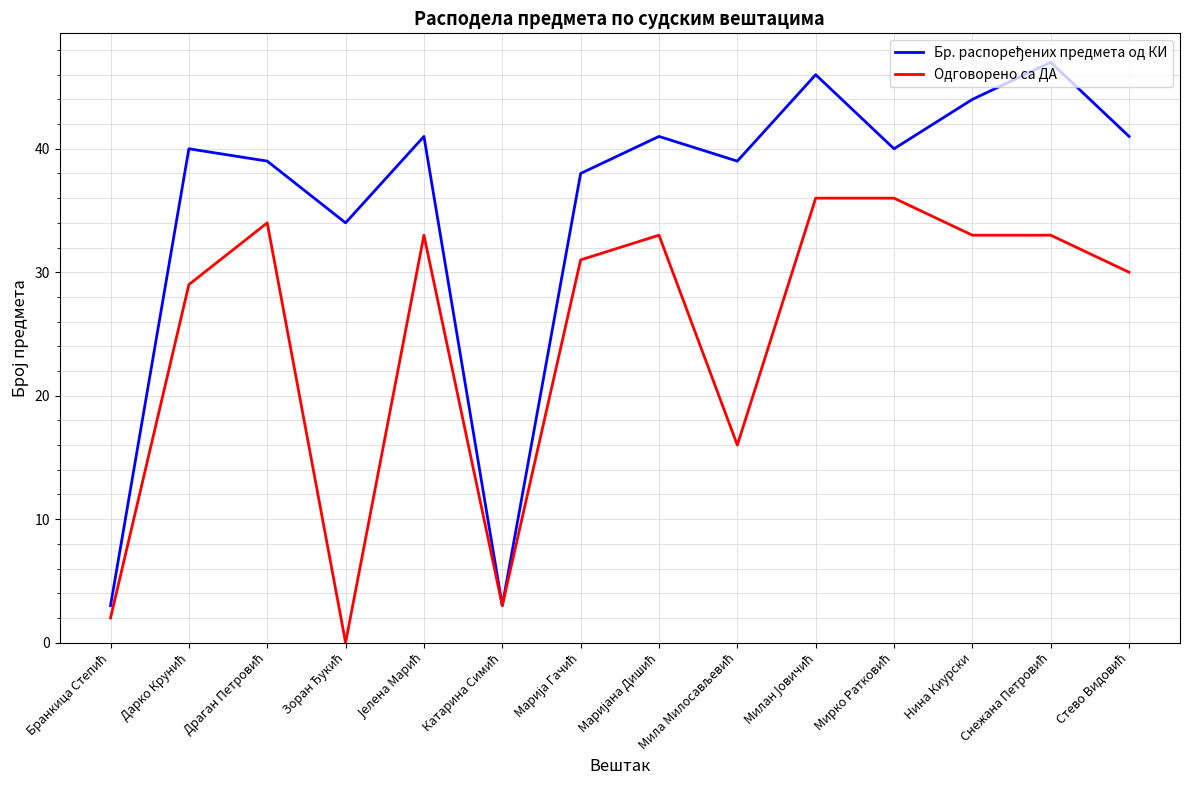

What is the highest value of the Одговорено са ДА series?

36